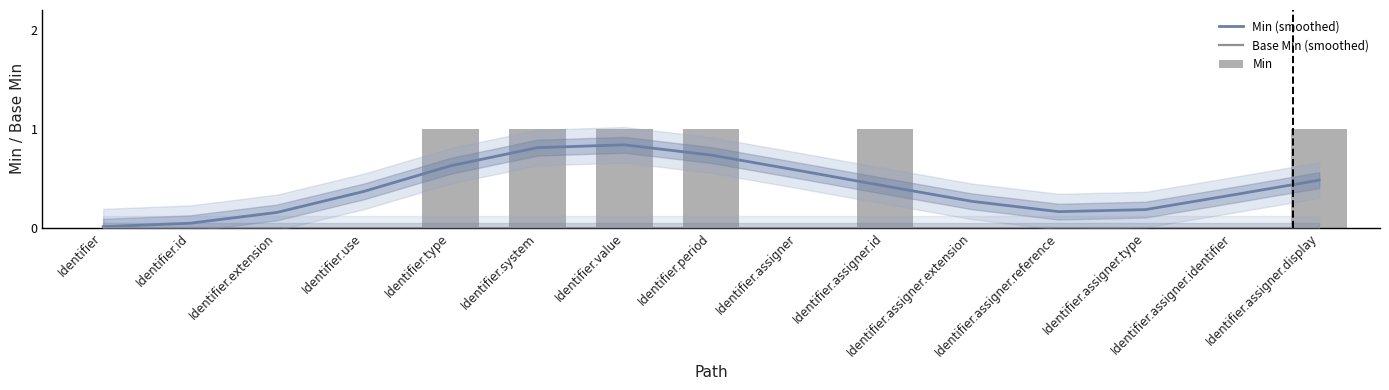

Reading left to right, list all the values displayed in this chart.

Min (smoothed): Identifier=0.0	Identifier.id=0.0	Identifier.extension=0.2	Identifier.use=0.4	Identifier.type=0.6	Identifier.system=0.8	Identifier.value=0.8	Identifier.period=0.7	Identifier.assigner=0.6	Identifier.assigner.id=0.4	Identifier.assigner.extension=0.3	Identifier.assigner.reference=0.2	Identifier.assigner.type=0.2	Identifier.assigner.identifier=0.3	Identifier.assigner.display=0.5
Base Min (smoothed): Identifier=0.0	Identifier.id=0.0	Identifier.extension=0.0	Identifier.use=0.0	Identifier.type=0.0	Identifier.system=0.0	Identifier.value=0.0	Identifier.period=0.0	Identifier.assigner=0.0	Identifier.assigner.id=0.0	Identifier.assigner.extension=0.0	Identifier.assigner.reference=0.0	Identifier.assigner.type=0.0	Identifier.assigner.identifier=0.0	Identifier.assigner.display=0.0
Min: Identifier=0.0	Identifier.id=0.0	Identifier.extension=0.0	Identifier.use=0.0	Identifier.type=1.0	Identifier.system=1.0	Identifier.value=1.0	Identifier.period=1.0	Identifier.assigner=0.0	Identifier.assigner.id=1.0	Identifier.assigner.extension=0.0	Identifier.assigner.reference=0.0	Identifier.assigner.type=0.0	Identifier.assigner.identifier=0.0	Identifier.assigner.display=1.0